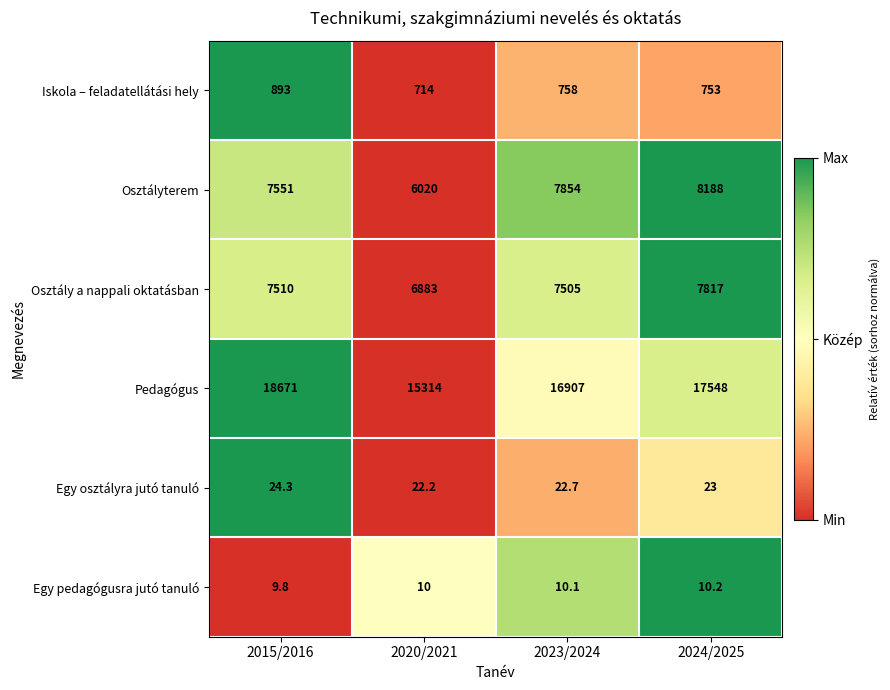

Which series changed the most between 2020/2021 and 2023/2024?

Osztályterem